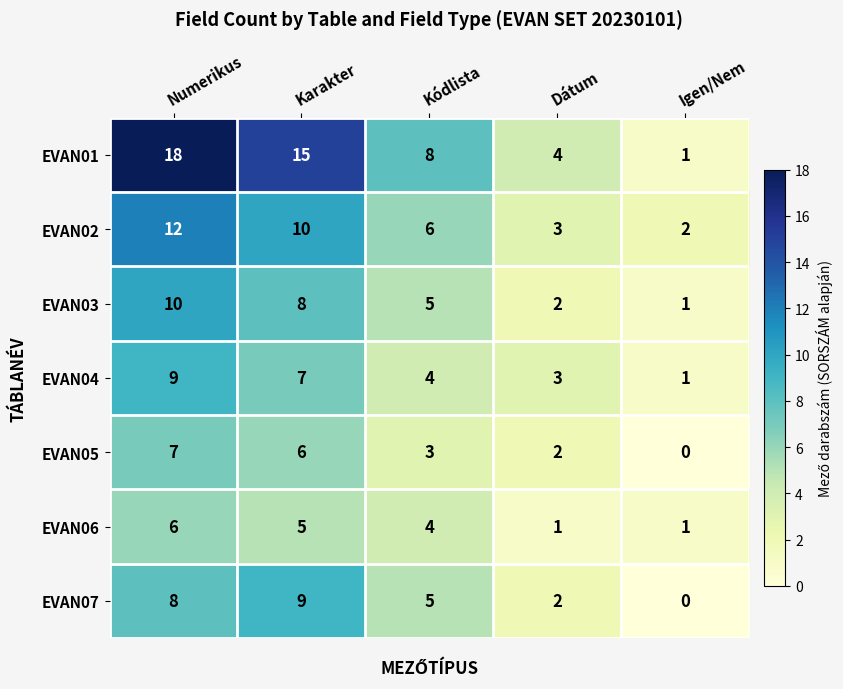

List the labels in order of EVAN05 value, largest first.

Numerikus, Karakter, Kódlista, Dátum, Igen/Nem